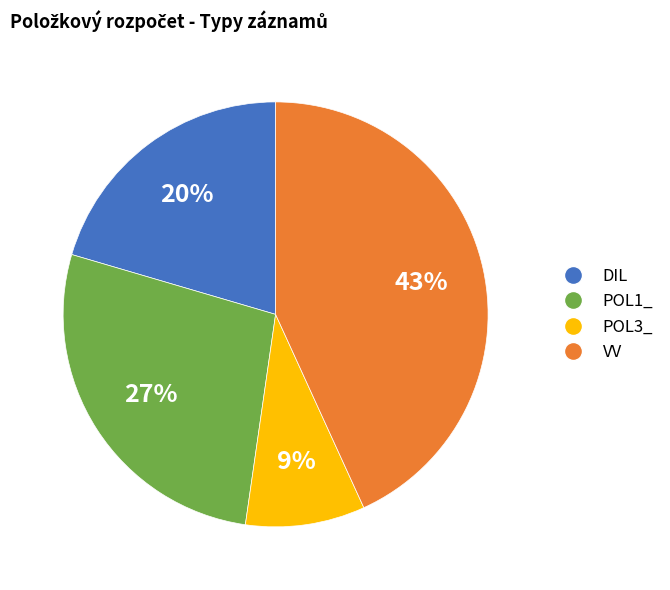

Which has a higher value, VV or POL1_?

VV